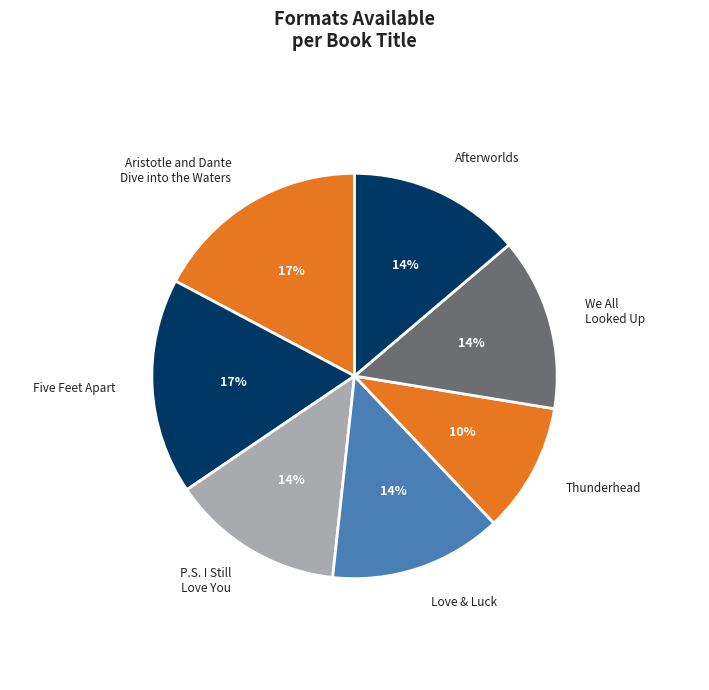

The Love & Luck slice represents 21% of the pie. True or false?

False